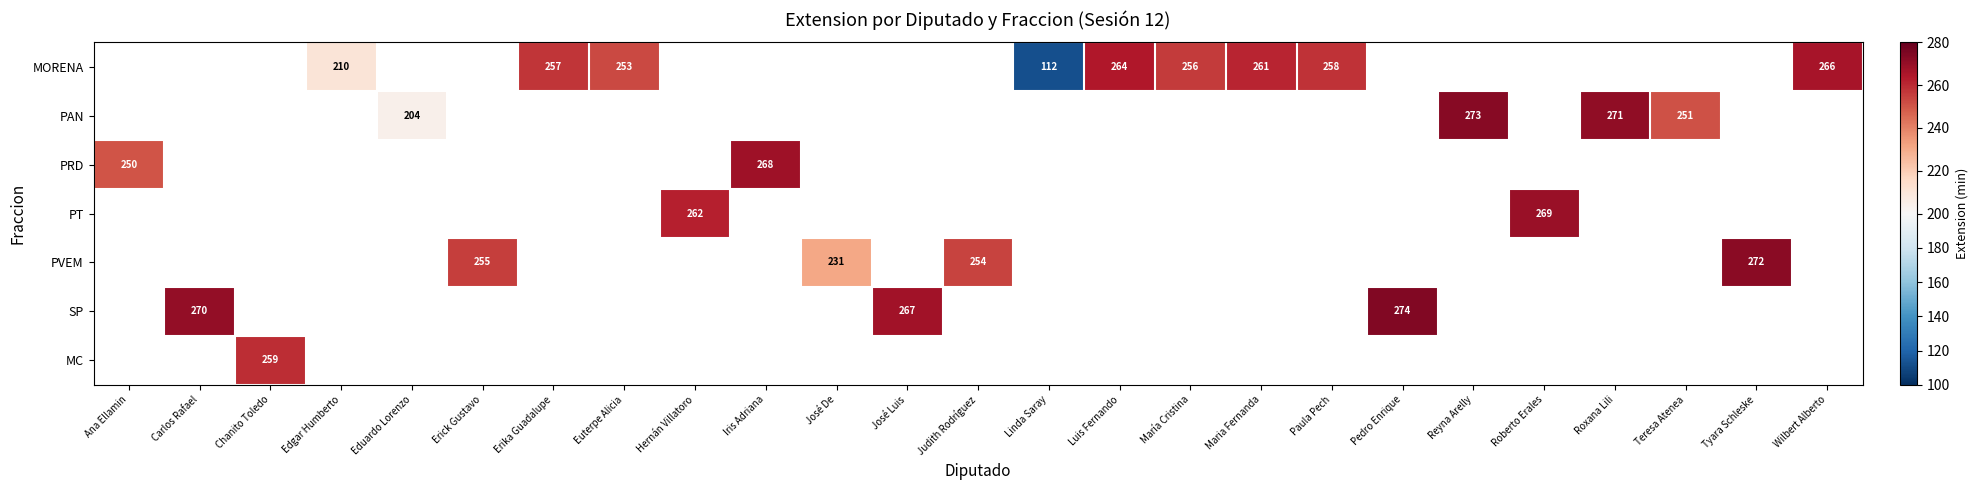

Which category has the lowest value in the PRD series?

Ana Ellamin